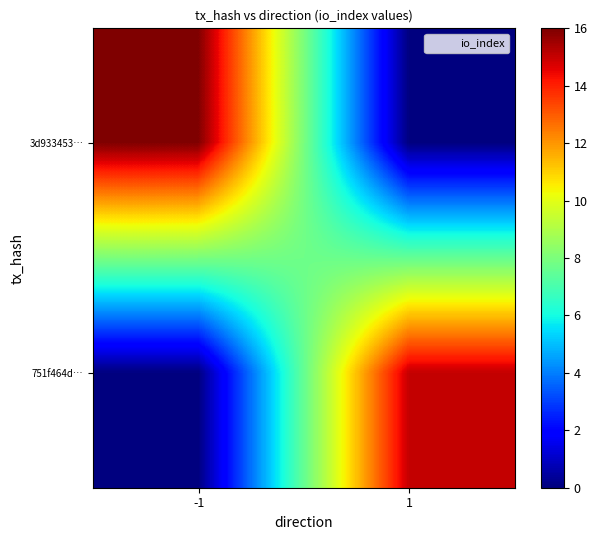

Between -1 and 1, which series saw the biggest shift?

3d933453…